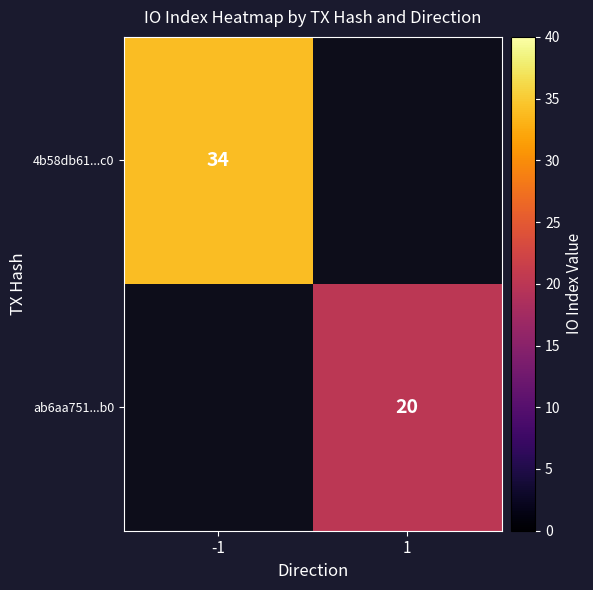

True or false: 4b58db61...c0 has a value of 50.0 at -1.

False